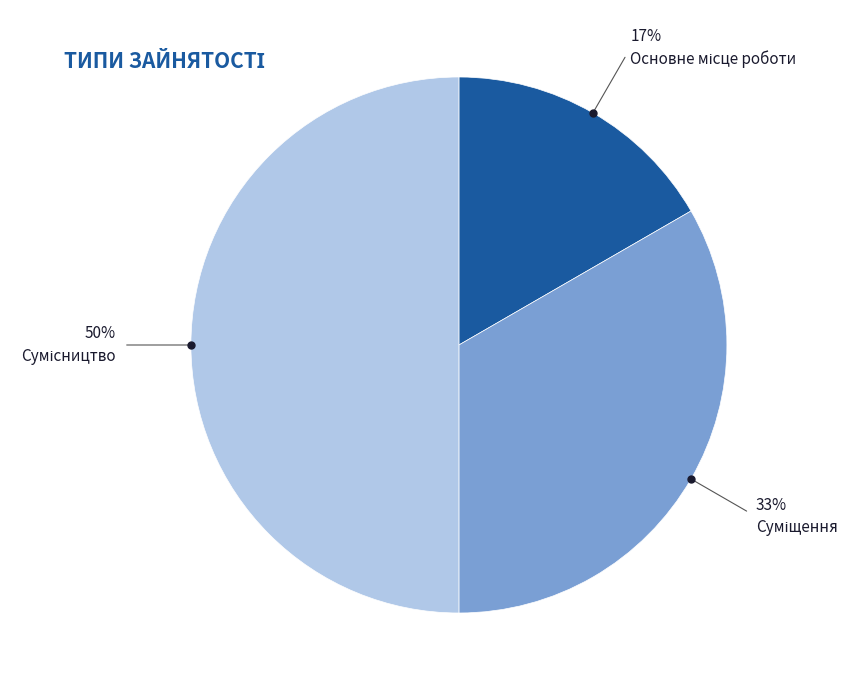

To the nearest percent, what is the average slice percentage?

33%